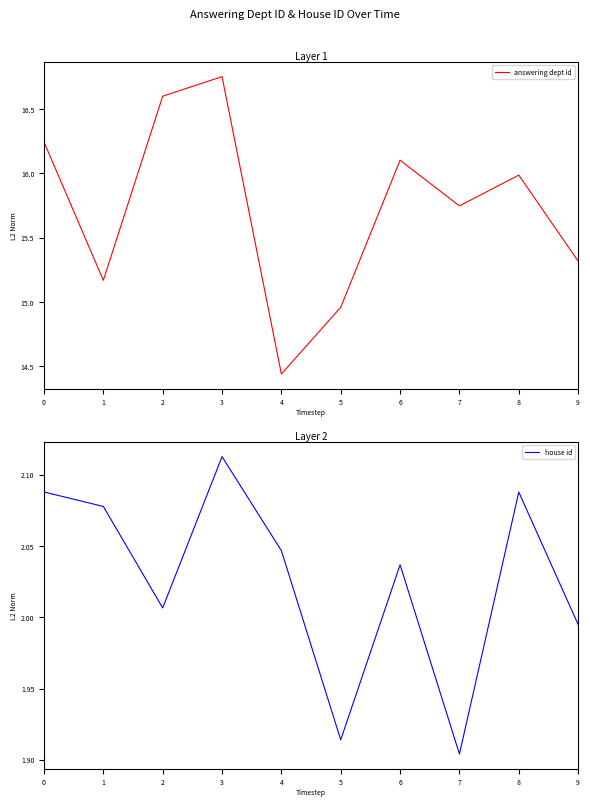

True or false: answering dept id and house id intersect in this chart.

False